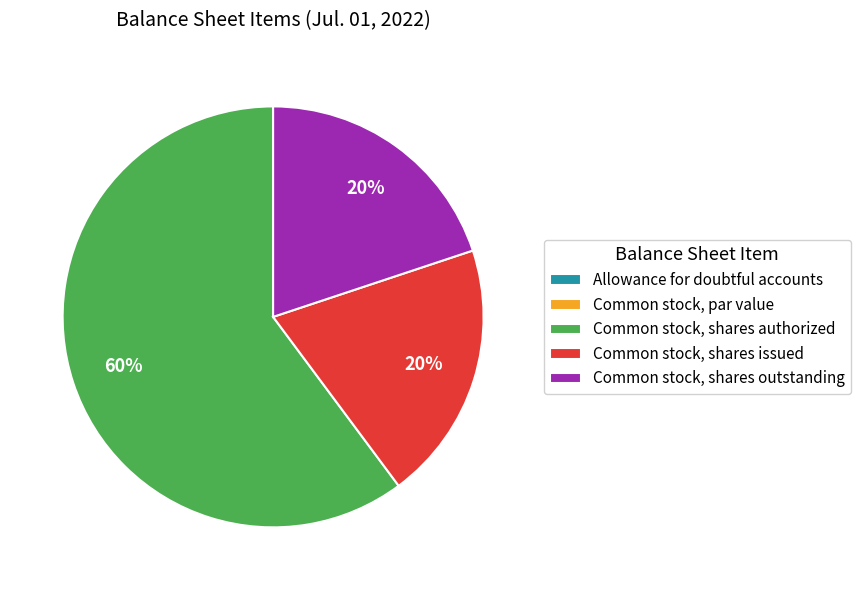

To the nearest percent, what is the average slice percentage?

20%